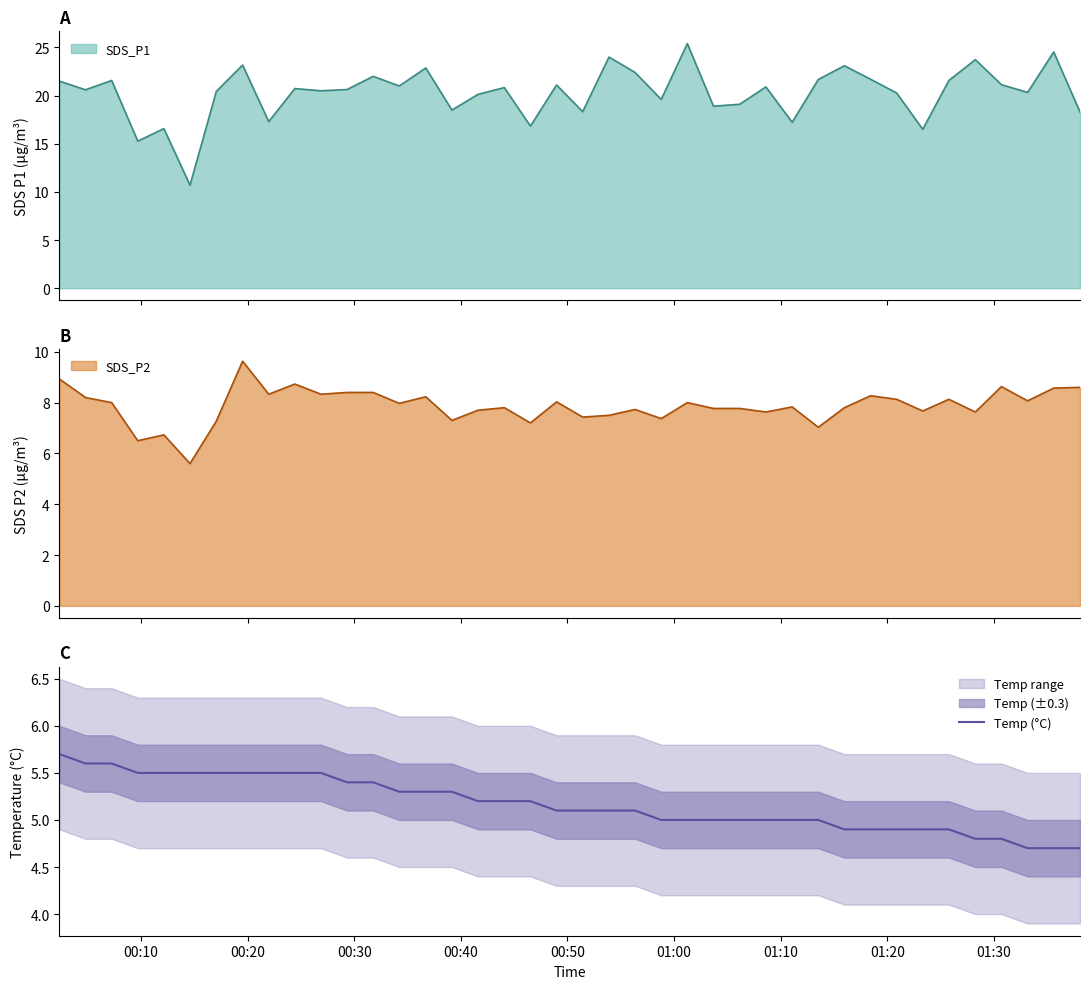

What is the maximum value for Temp (°C)?

5.7